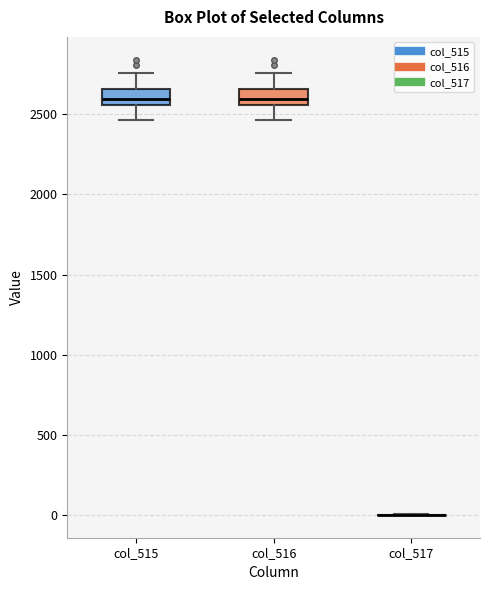

Reading left to right, read every box against the y-axis: the position of its median line, the range the box covers, and the ends of its whiskers. The values are not printed on the chart, so give them approximately, as read against the axis.

col_515: median 2600, box 2550 to 2650, whiskers 2450 to 2750
col_516: median 2600, box 2550 to 2650, whiskers 2450 to 2750
col_517: box collapsed to a line at 0, whiskers 0 to 0